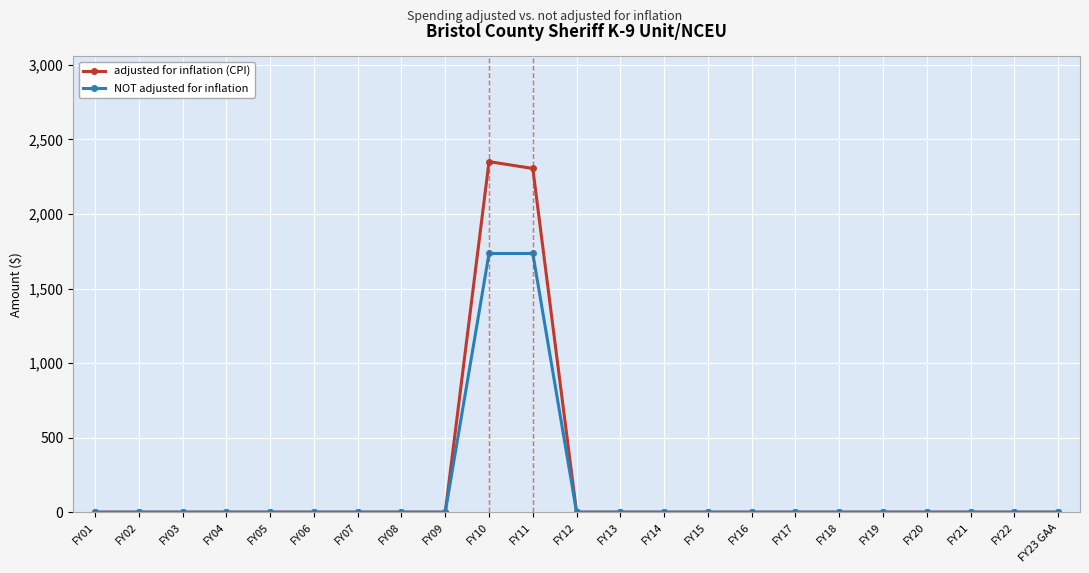

The value of adjusted for inflation (CPI) at FY12 is 0. True or false?

True